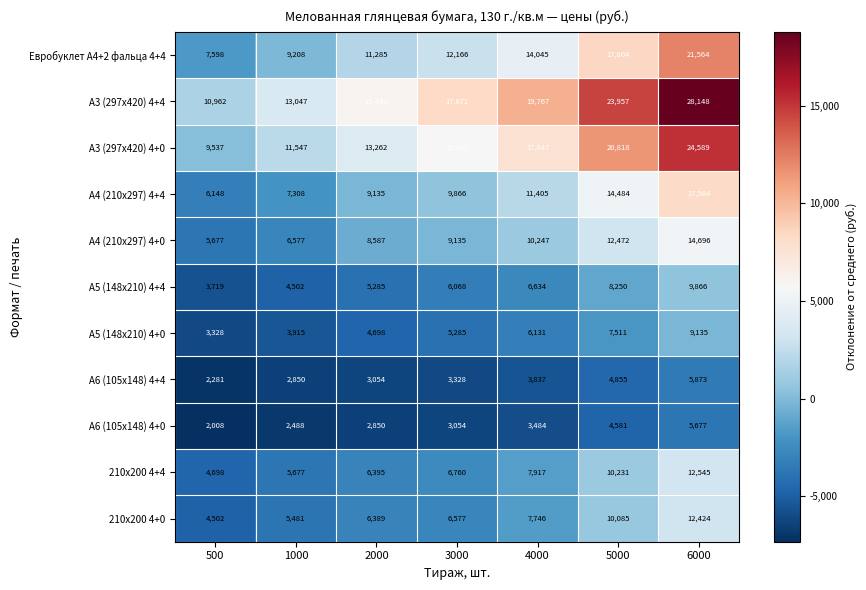

Rank the series at 2000 from lowest to highest value.

А6 (105х148) 4+0, А6 (105х148) 4+4, А5 (148х210) 4+0, А5 (148х210) 4+4, 210х200 4+0, 210х200 4+4, А4 (210х297) 4+0, А4 (210х297) 4+4, Евробуклет А4+2 фальца 4+4, А3 (297х420) 4+0, А3 (297х420) 4+4